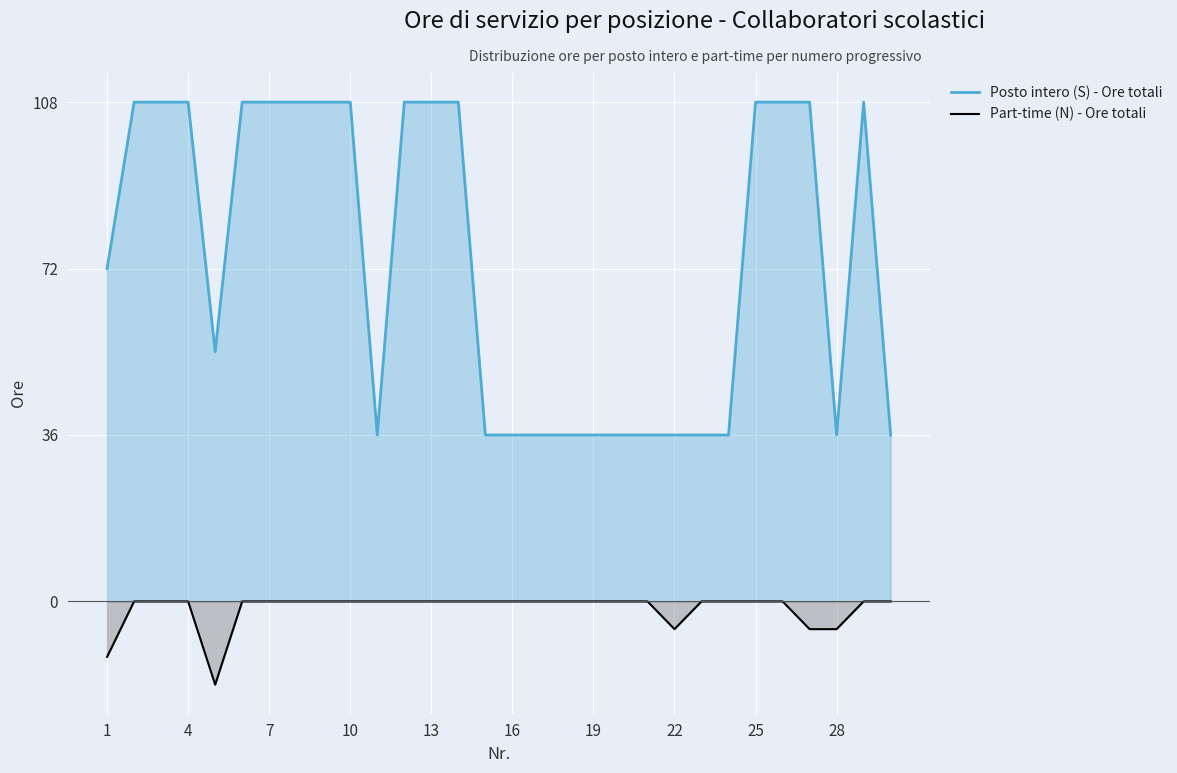

What is the difference between the highest and lowest values at 7?

108